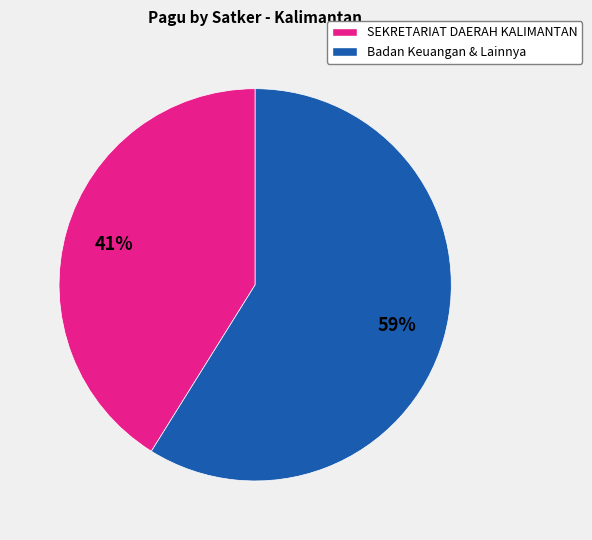

To the nearest percent, what is the average slice percentage?

50%